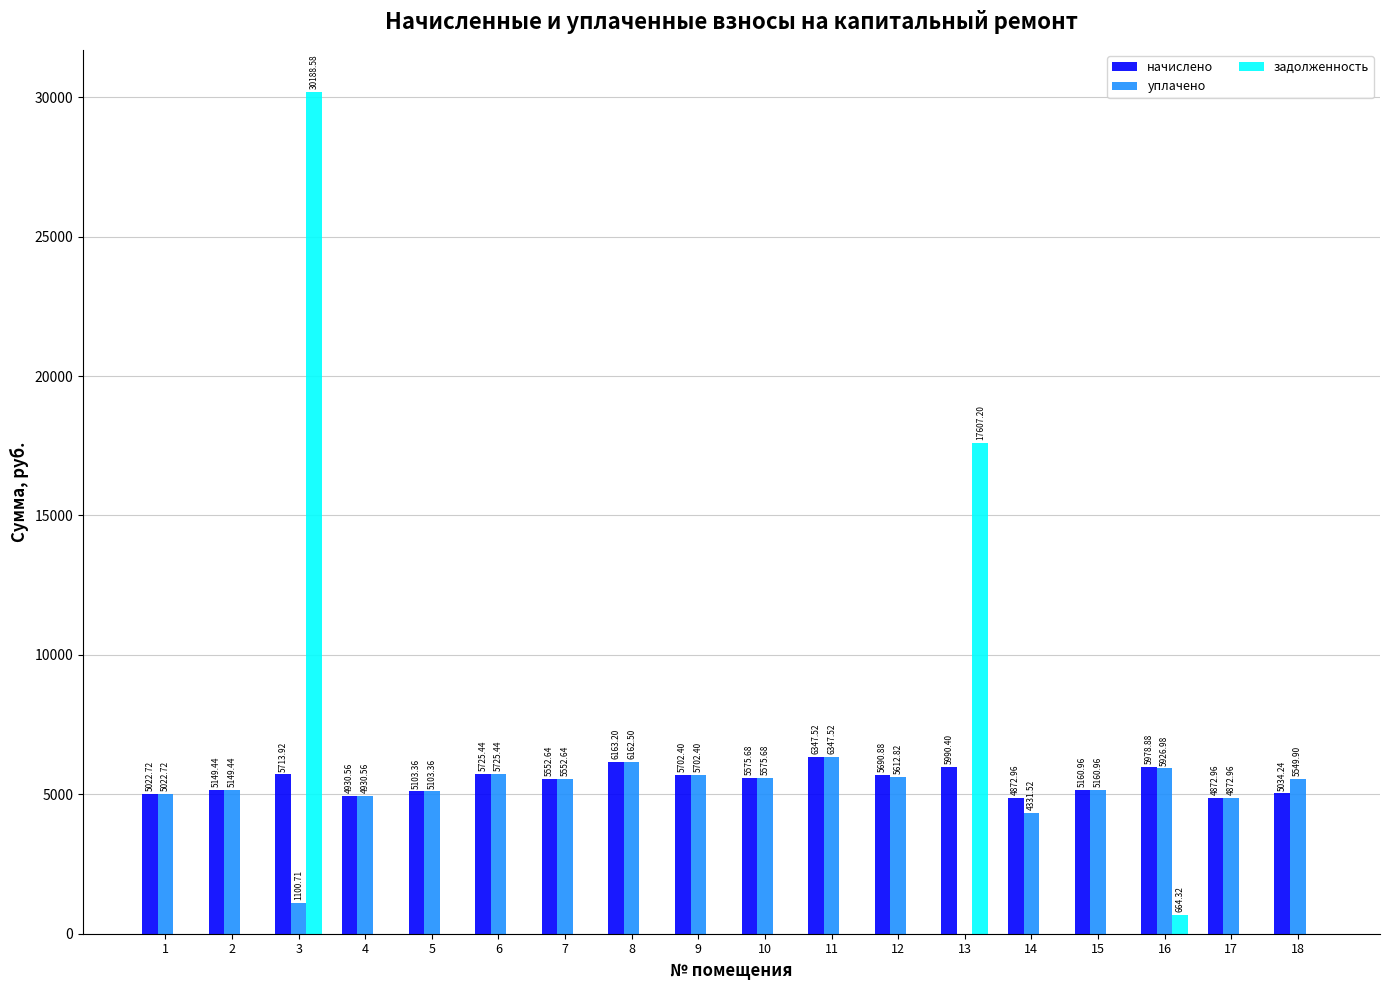

What are all the series names shown in the legend?

начислено, уплачено, задолженность